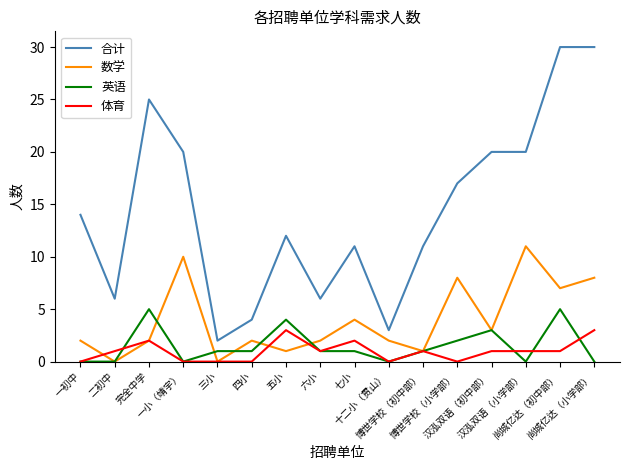

Reading left to right, what are all the values shown in this chart?

合计: 一初中=14	二初中=6	完全中学=25	一小（靖宇）=20	三小=2	四小=4	五小=12	六小=6	七小=11	十二小（贯山）=3	博世学校（初中部）=11	博世学校（小学部）=17	汉泓双语（初中部）=20	汉泓双语（小学部）=20	尚城亿达（初中部）=30	尚城亿达（小学部）=30
数学: 一初中=2	二初中=0	完全中学=2	一小（靖宇）=10	三小=0	四小=2	五小=1	六小=2	七小=4	十二小（贯山）=2	博世学校（初中部）=1	博世学校（小学部）=8	汉泓双语（初中部）=3	汉泓双语（小学部）=11	尚城亿达（初中部）=7	尚城亿达（小学部）=8
英语: 一初中=0	二初中=0	完全中学=5	一小（靖宇）=0	三小=1	四小=1	五小=4	六小=1	七小=1	十二小（贯山）=0	博世学校（初中部）=1	博世学校（小学部）=2	汉泓双语（初中部）=3	汉泓双语（小学部）=0	尚城亿达（初中部）=5	尚城亿达（小学部）=0
体育: 一初中=0	二初中=1	完全中学=2	一小（靖宇）=0	三小=0	四小=0	五小=3	六小=1	七小=2	十二小（贯山）=0	博世学校（初中部）=1	博世学校（小学部）=0	汉泓双语（初中部）=1	汉泓双语（小学部）=1	尚城亿达（初中部）=1	尚城亿达（小学部）=3